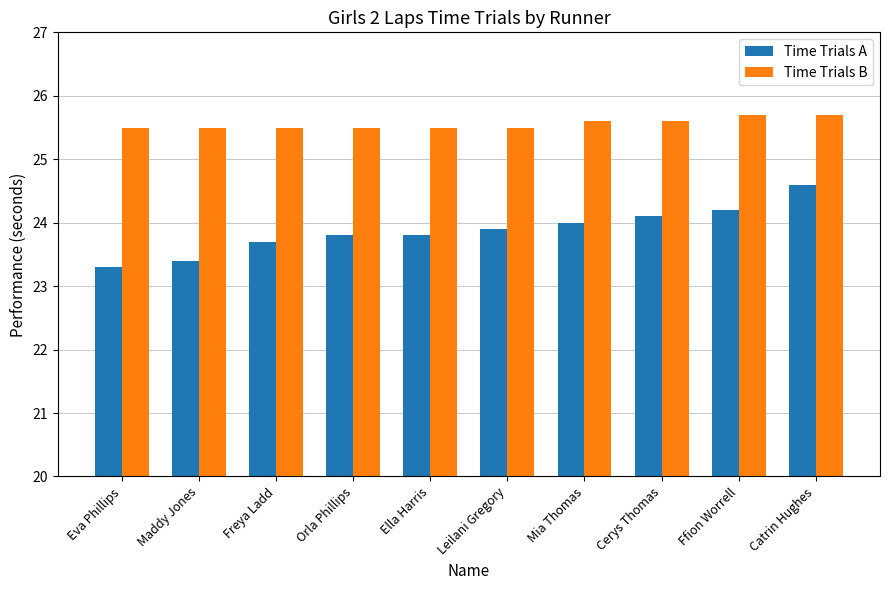

Between Freya Ladd and Cerys Thomas, which series saw the biggest shift?

Time Trials A